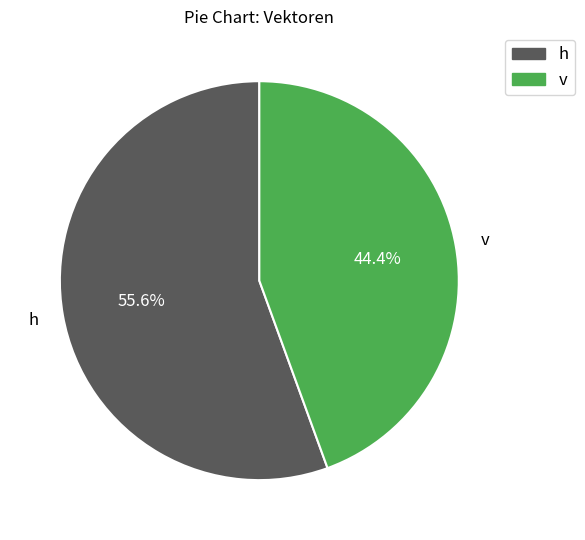

How many segments does this pie chart have?

2